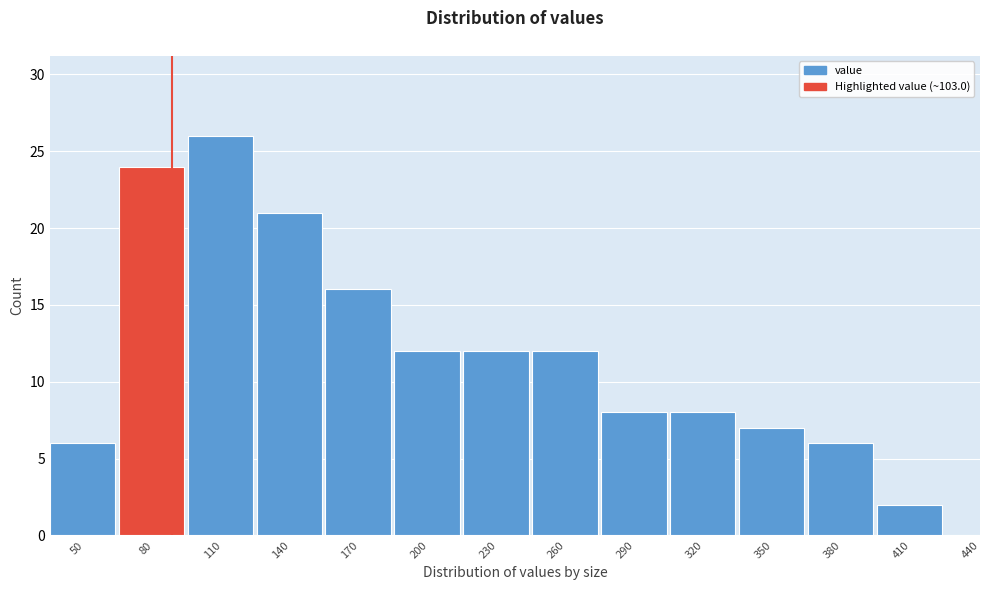

Reading right to left, what are all the values shown in this chart?

440=0	410=2	380=6	350=7	320=8	290=8	260=12	230=12	200=12	170=16	140=21	110=26	80=24	50=6